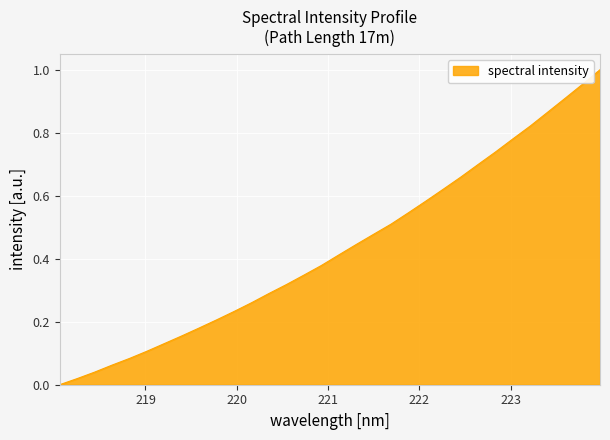

At which category does the chart reach its minimum across all series?

218.0596